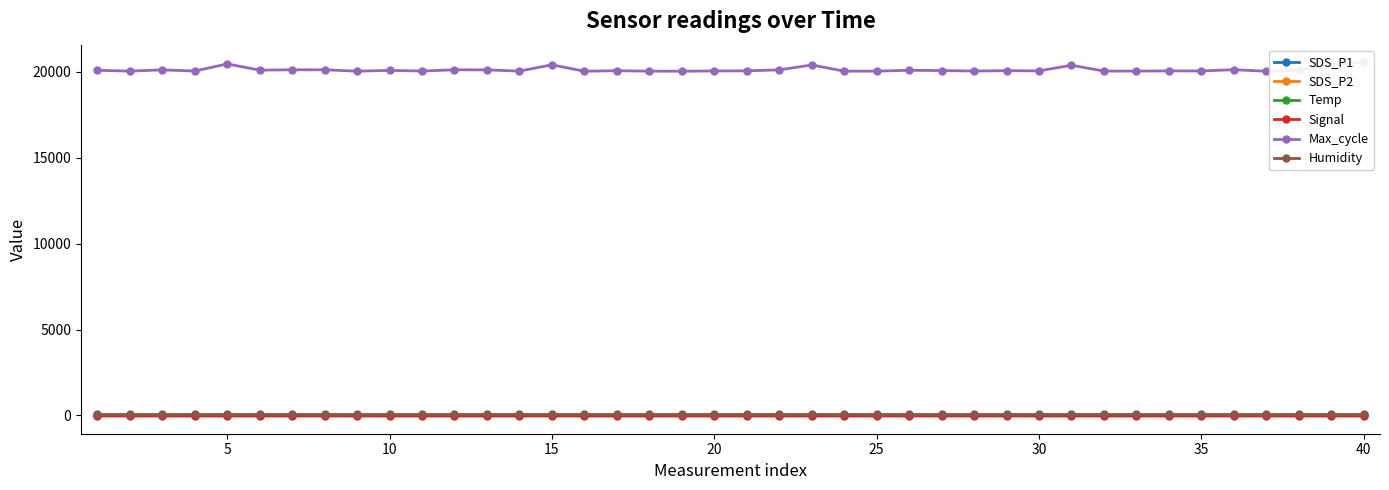

True or false: Max_cycle has more than 0 interior local peaks.

True